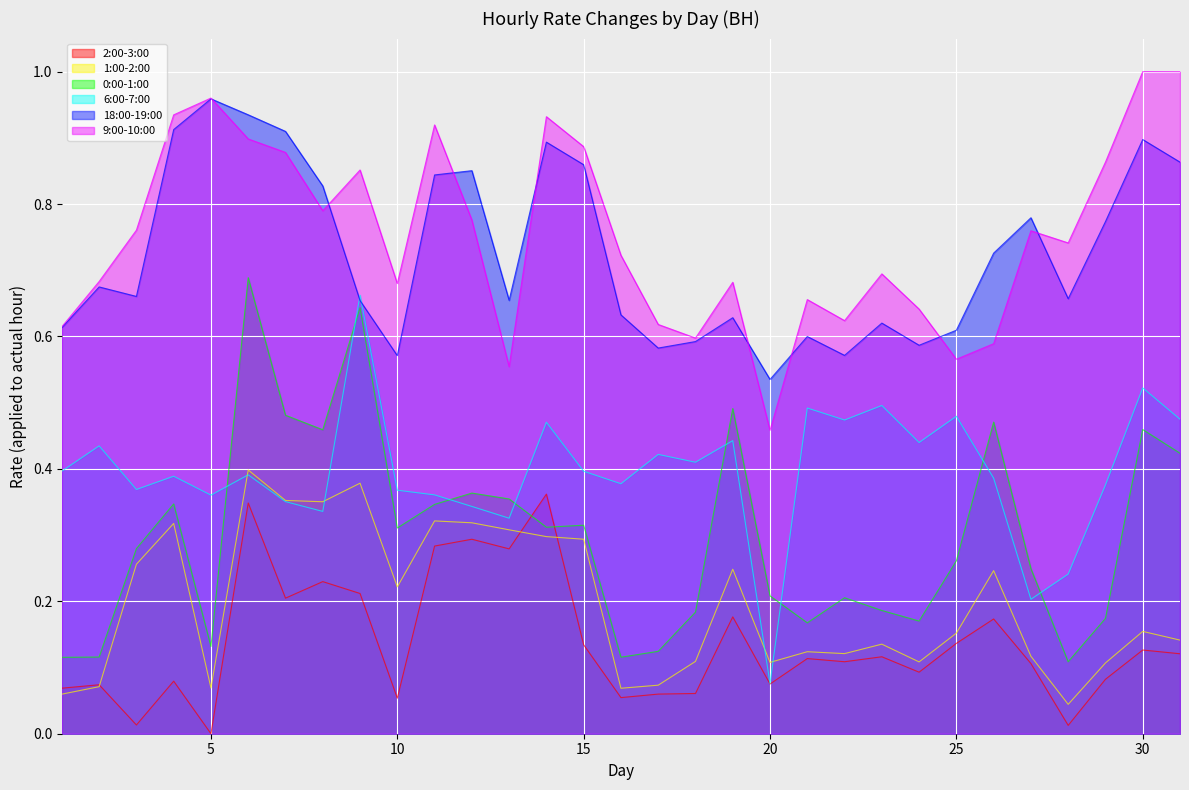

In 1:00-2:00, how many points are higher than both neighbors (excluding endpoints)?

9